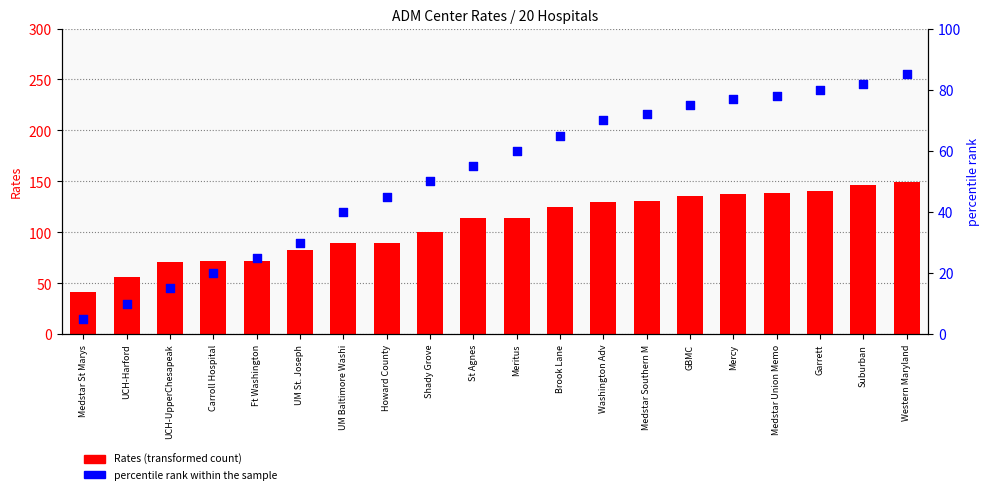

At which category is the sum across all series the highest?

Western Maryland